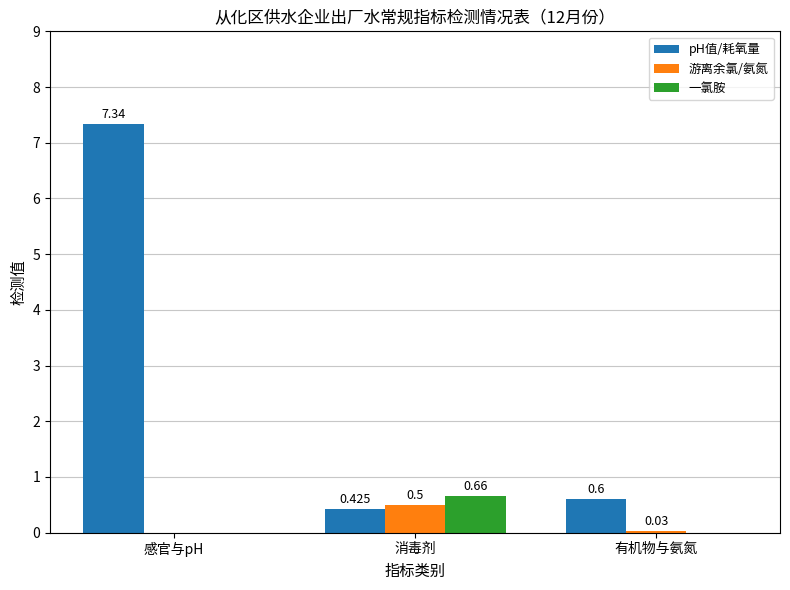

Which series has the largest total across all categories?

pH值/耗氧量